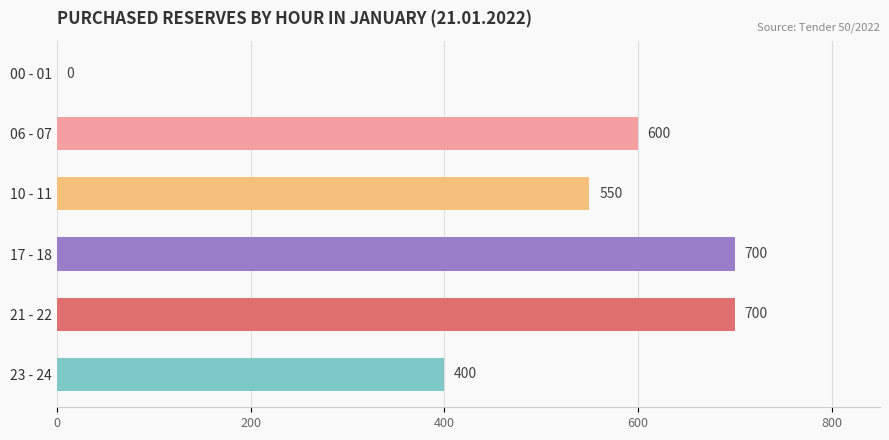

Are the bars horizontal?

Yes